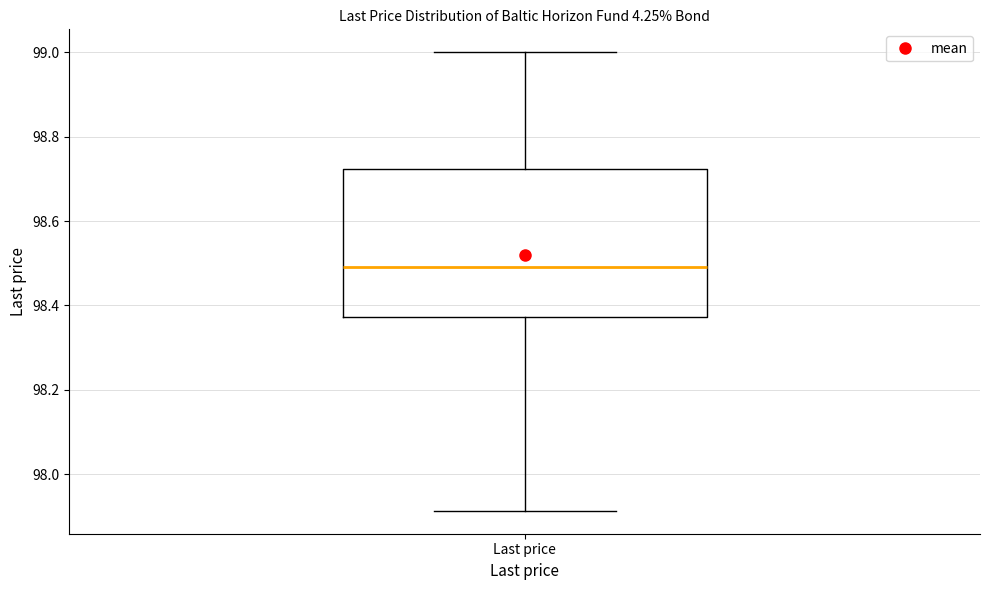

Where is the upper edge of the box for Last price on the y-axis? The values are not printed on the chart, so give them approximately, as read against the axis.

98.72